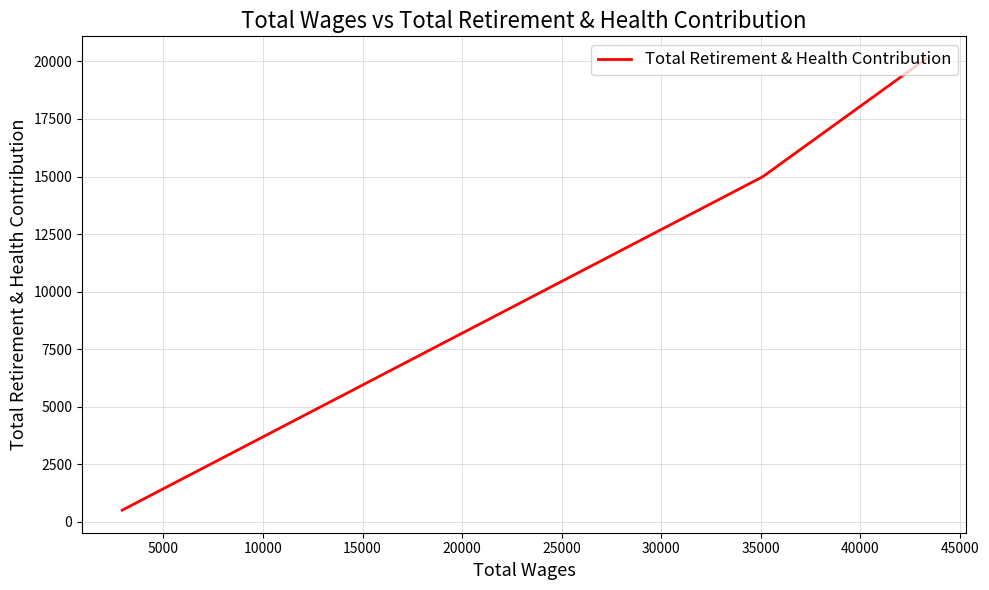

What is the greatest value displayed?

20109